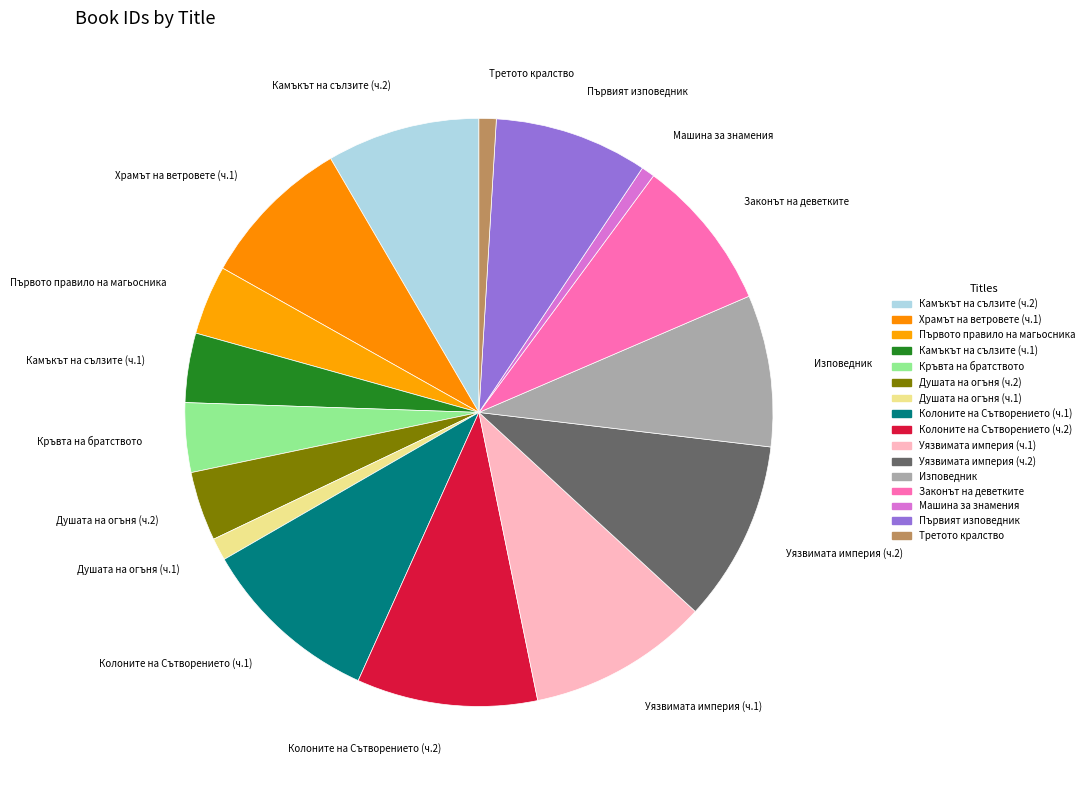

Is there any slice that represents more than half of the pie?

No